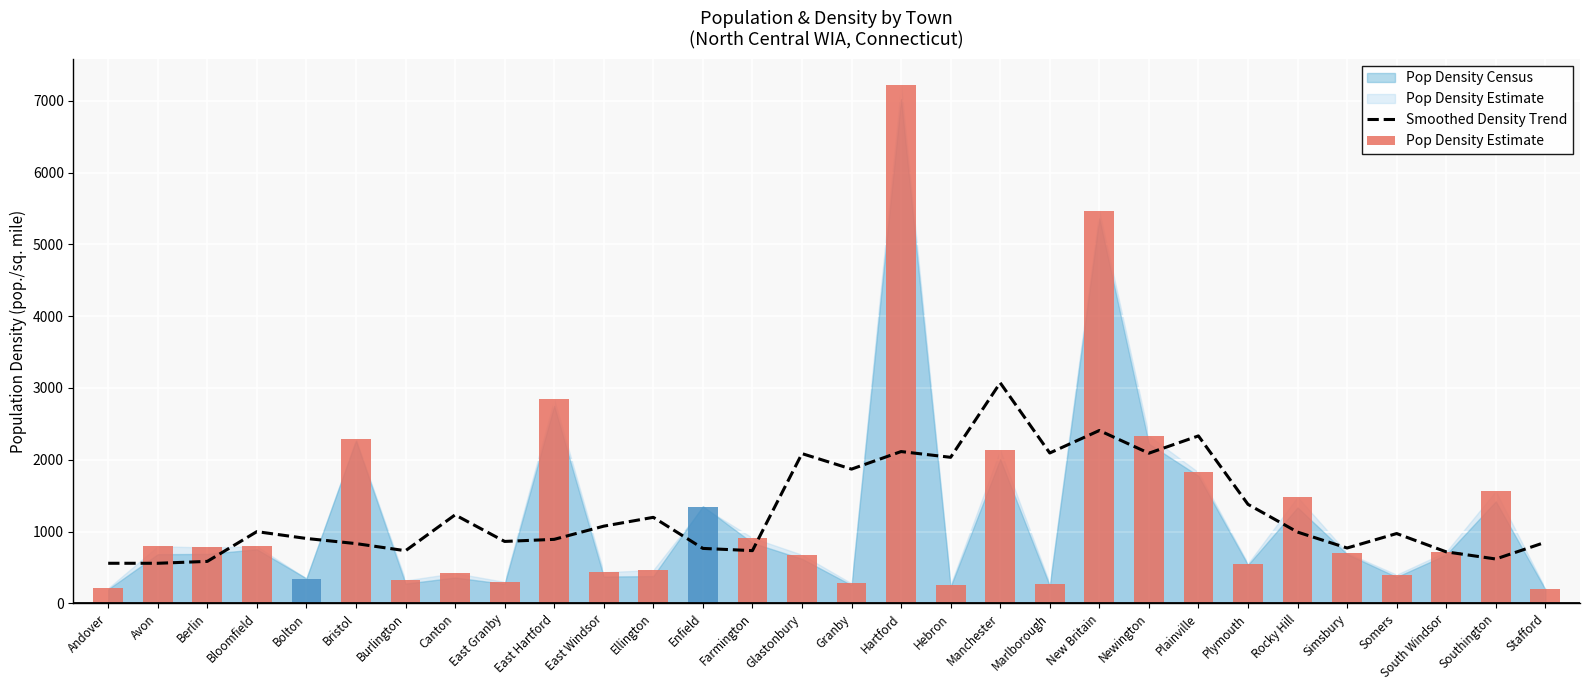

Between Ellington and South Windsor, which is larger?

Ellington